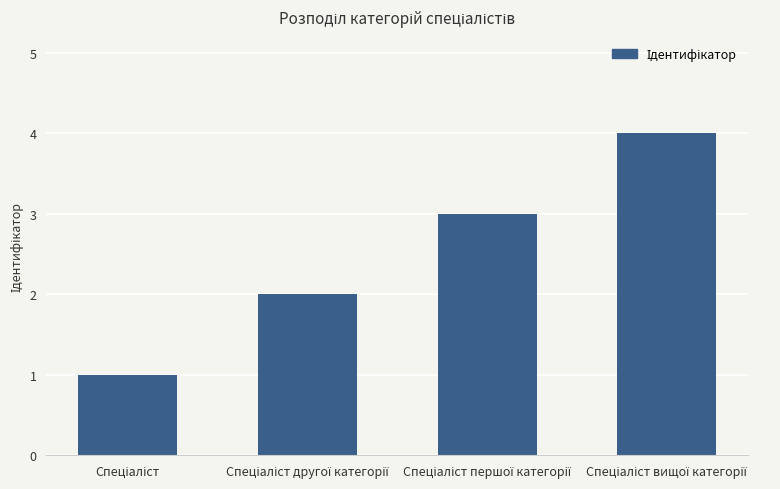

What is the maximum value shown in the chart?

4